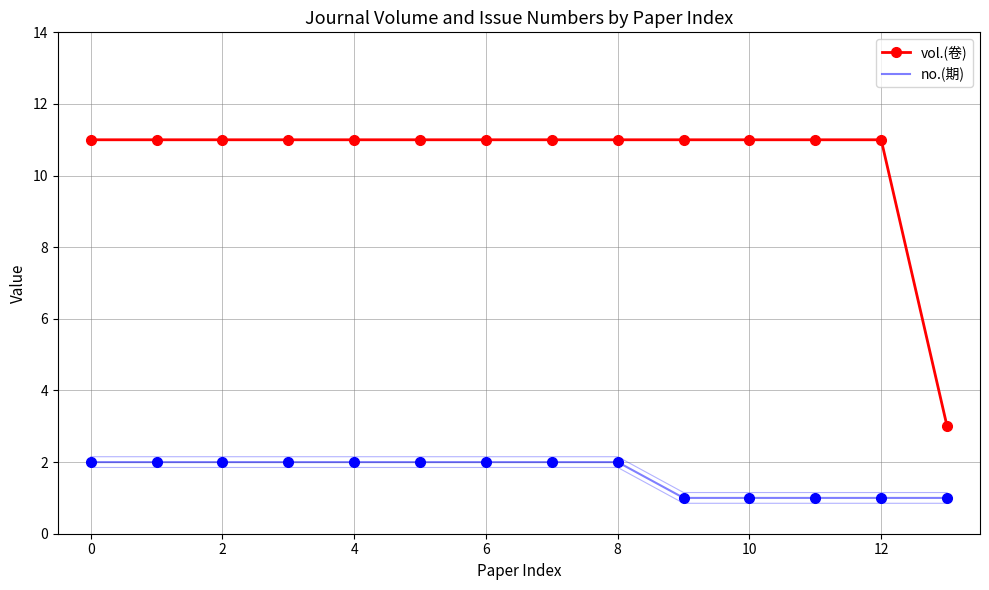

What is the sum of all no.(期) values?

23